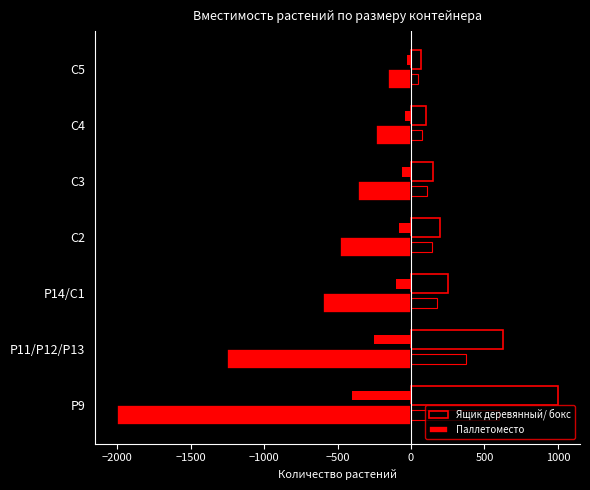

What is the average value of the Паллетоместо series?

-726